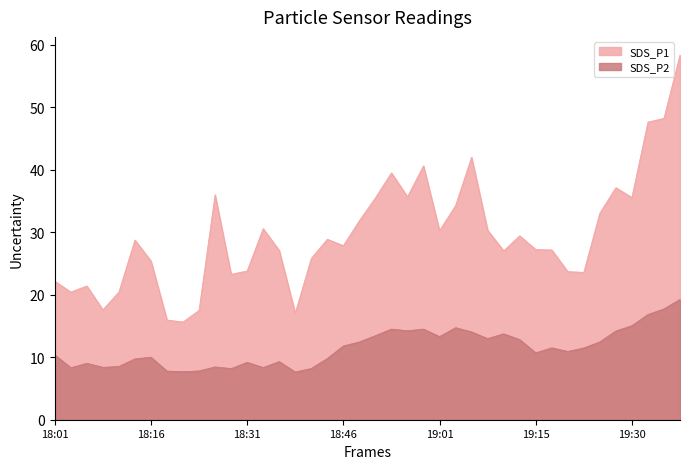

What is the value of the SDS_P1 point at the 29th from the left?

27.0